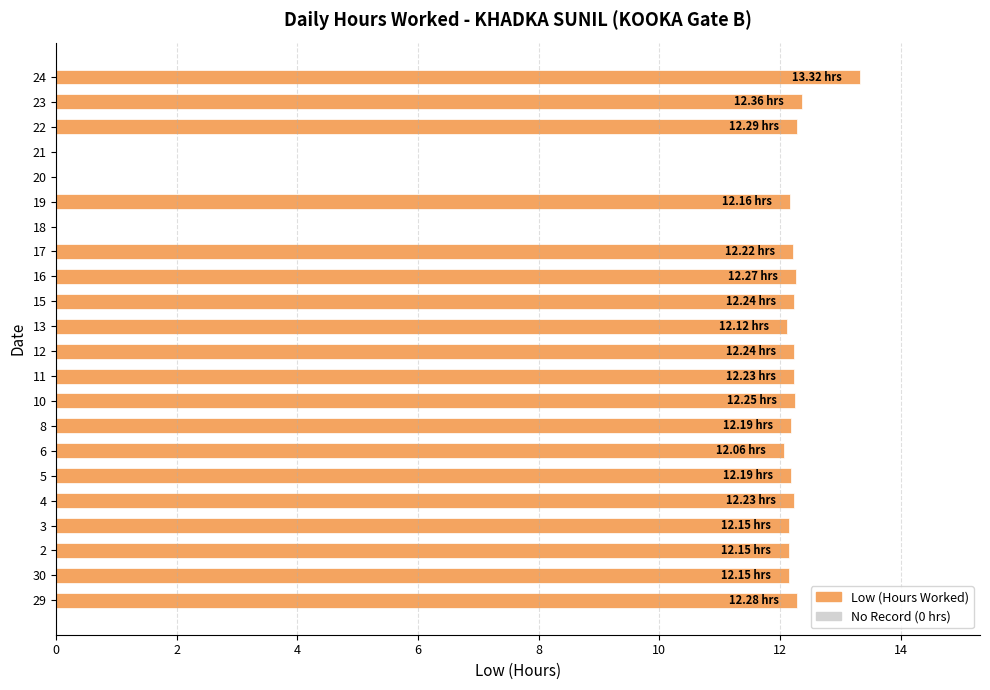

What is the ratio of the value at 2 to the value at 17?

1.0